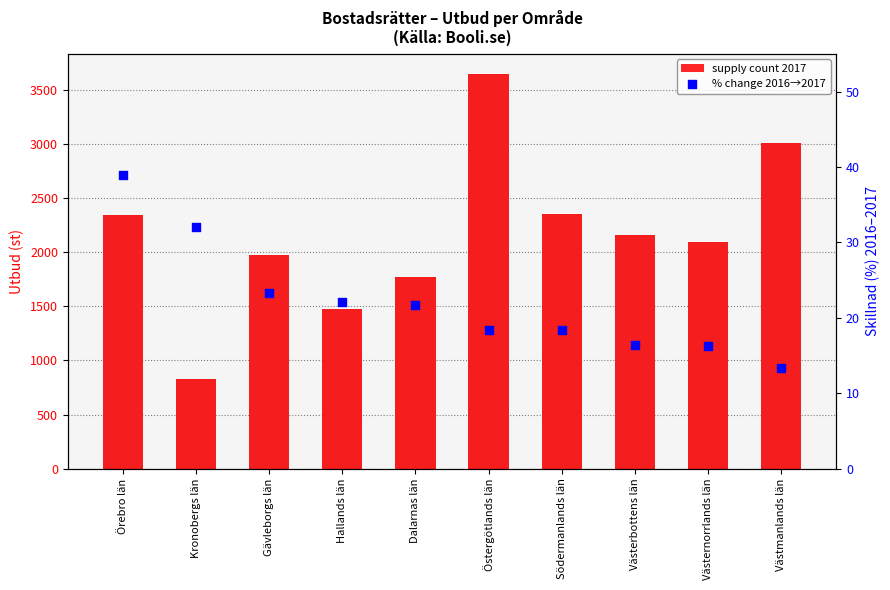

At which category is the sum across all series the highest?

Östergötlands län